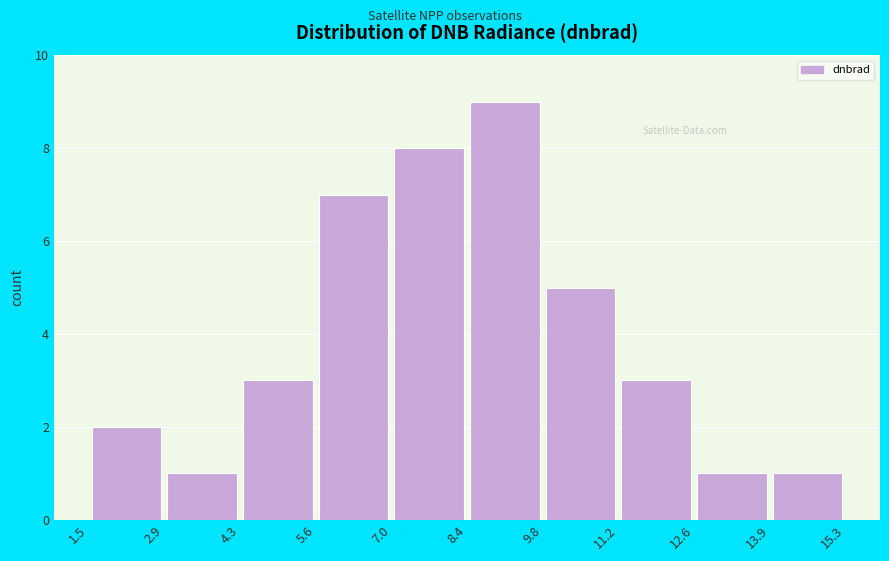

Reading left to right, list every bar in this chart as the range it spans on the x-axis followed by its height. The values are not printed on the chart, so give them approximately, as read against the axis.

1.5 to 2.9: 2
2.9 to 4.3: 1
4.3 to 5.6: 3
5.6 to 7.0: 7
7.0 to 8.4: 8
8.4 to 9.8: 9
9.8 to 11.2: 5
11.2 to 12.6: 3
12.6 to 13.9: 1
13.9 to 15.3: 1